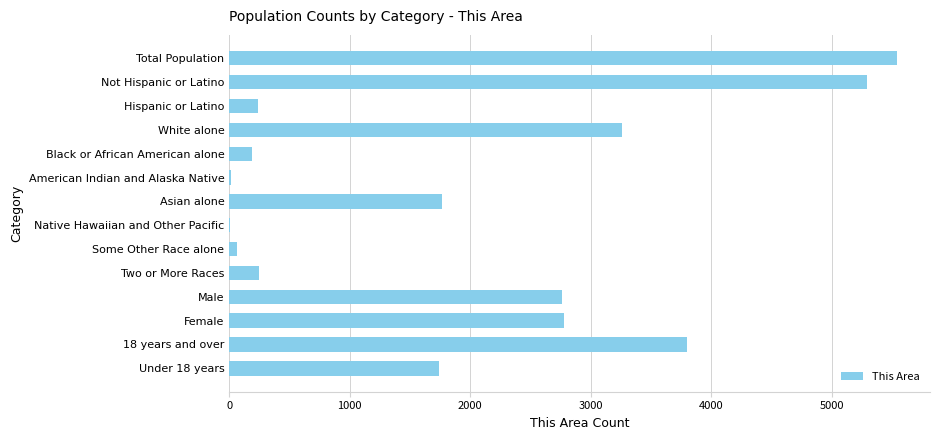

What is the ratio of the value at Two or More Races to the value at Black or African American alone?

1.3